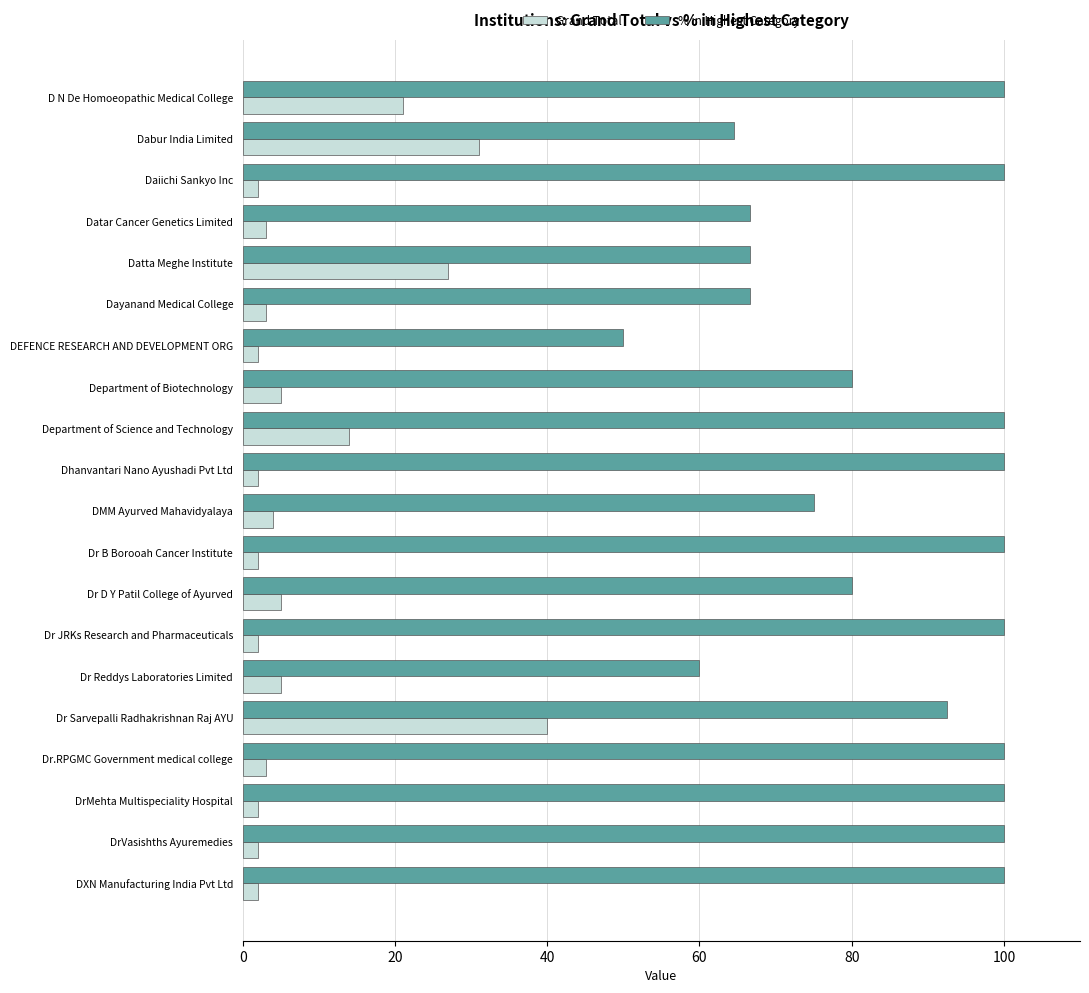

Between Department of Science and Technology and Dr B Borooah Cancer Institute, which series saw the biggest shift?

Grand Total